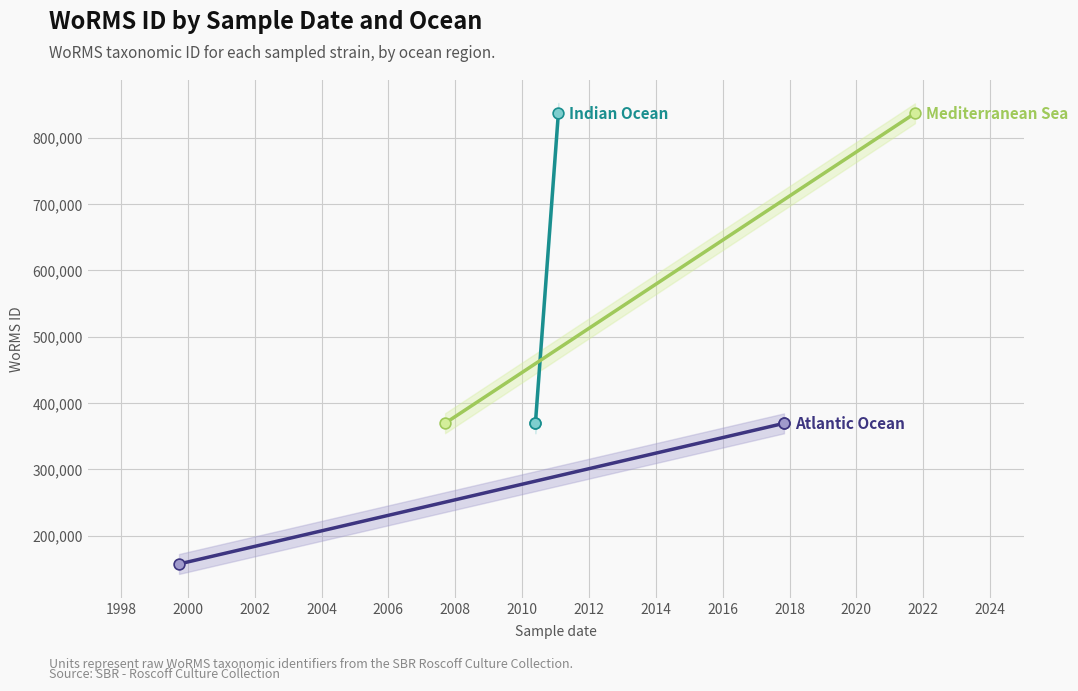

Is the value of Atlantic Ocean at 2000 greater than the value of Indian Ocean at 1998?

No